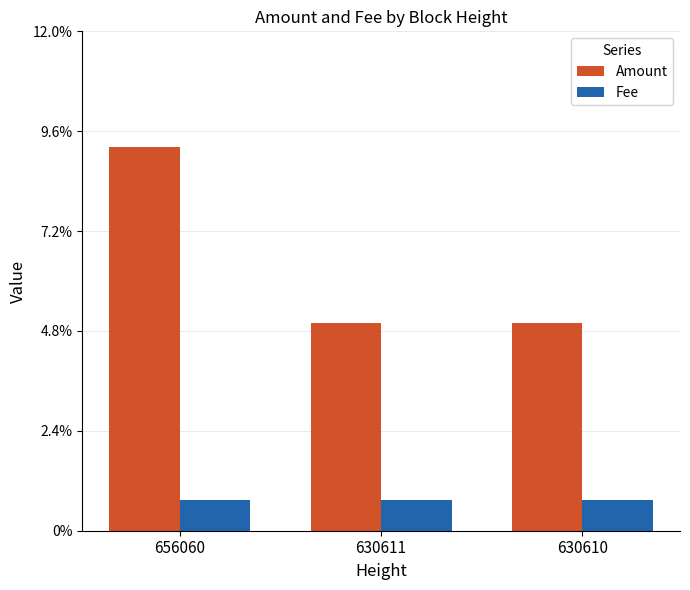

Are the bars horizontal?

No